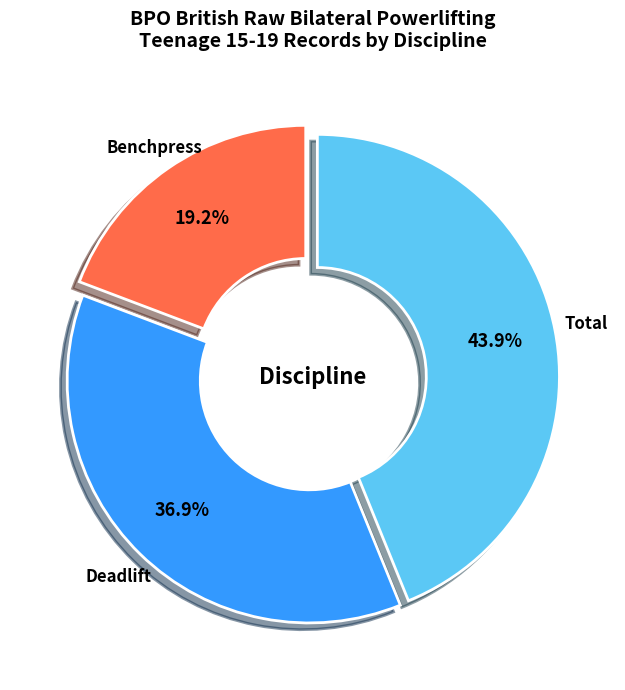

What is the total percentage of Benchpress and Deadlift?

56.1%